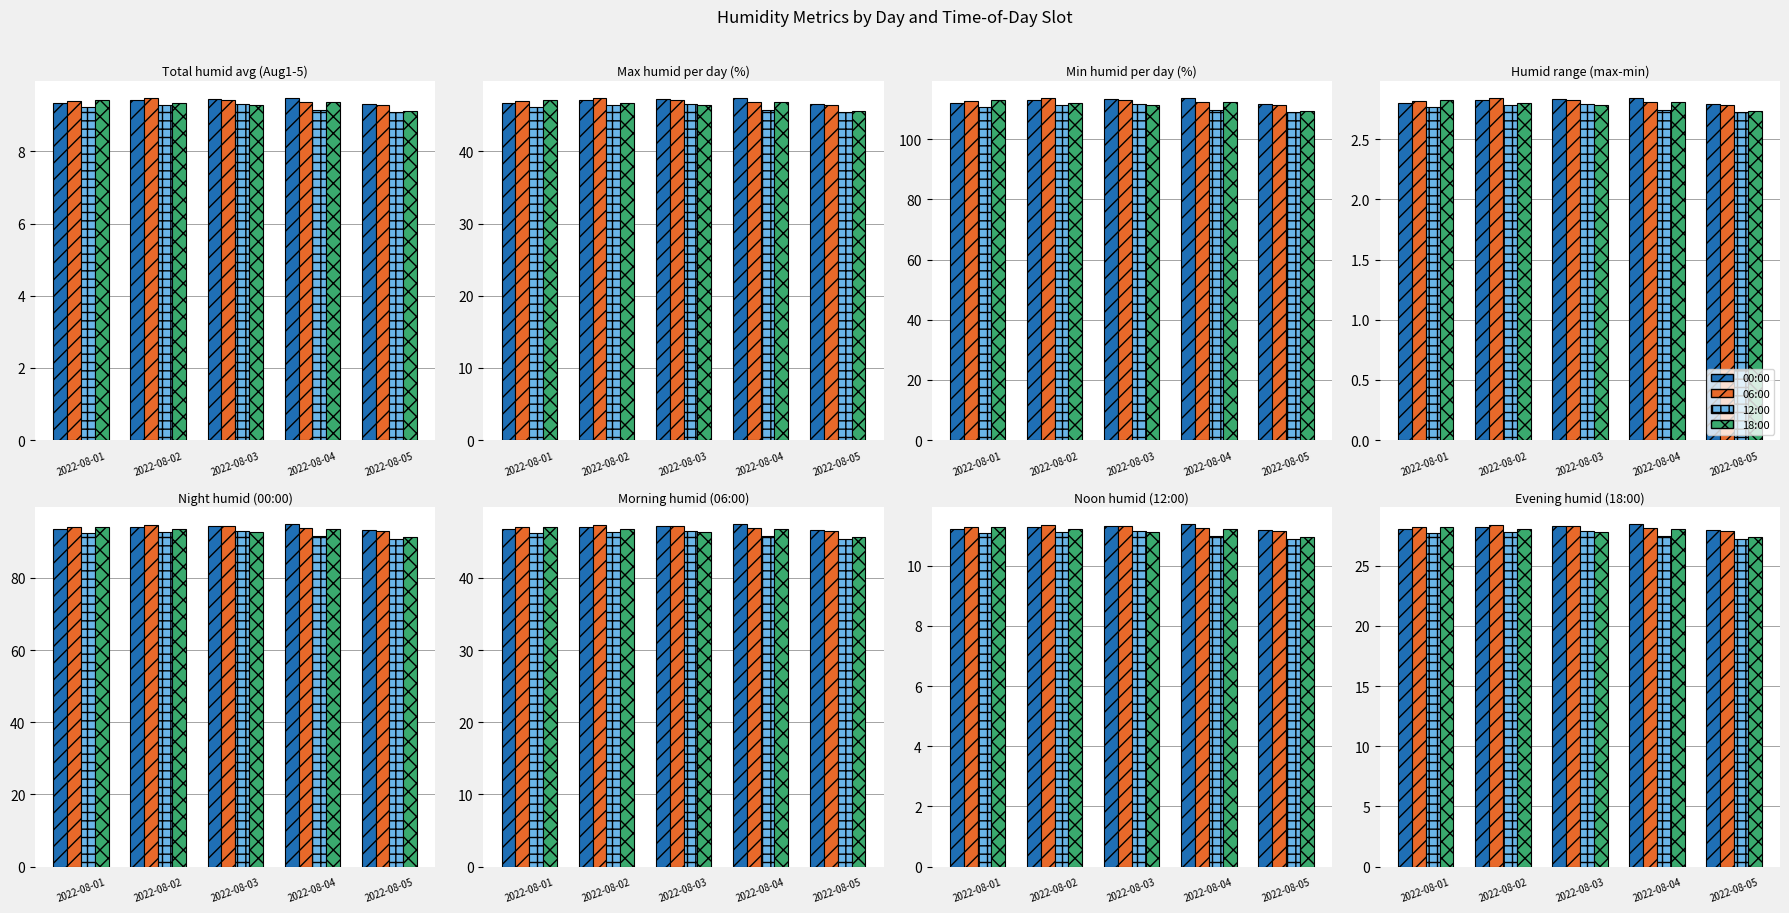

What is the maximum value for 00:00?

28.4